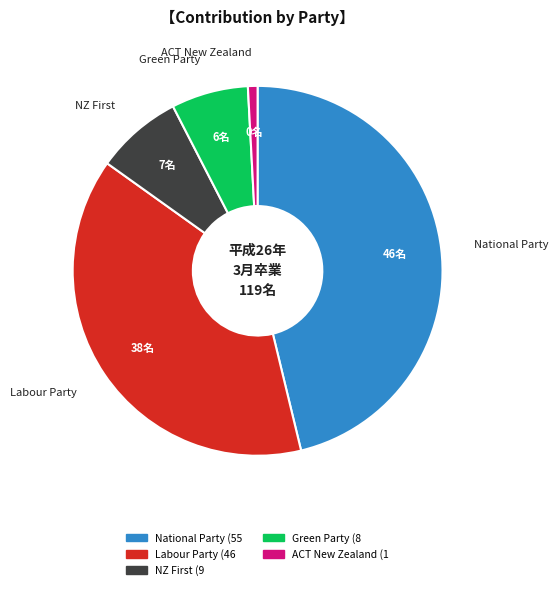

Is there a majority slice in this chart?

No